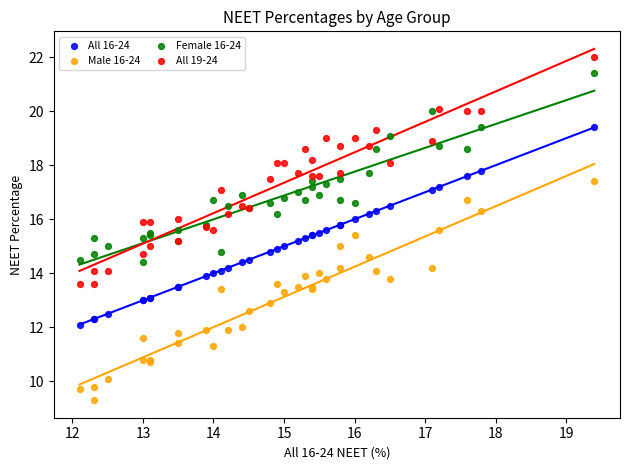

Which series reaches the maximum Y coordinate?

All 19-24